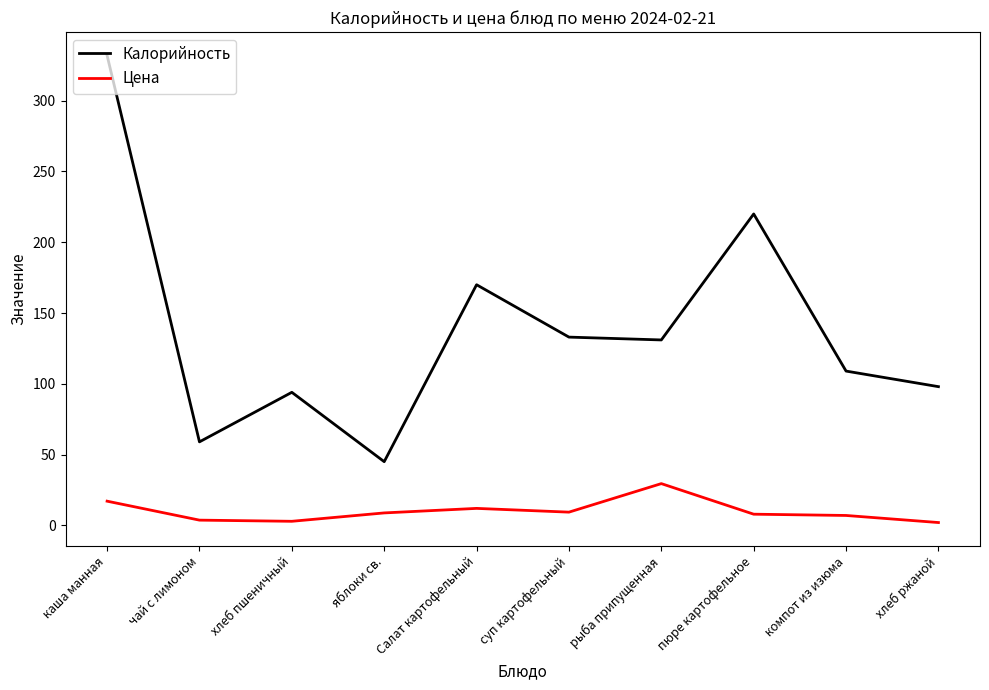

How many lines are shown in the chart?

2